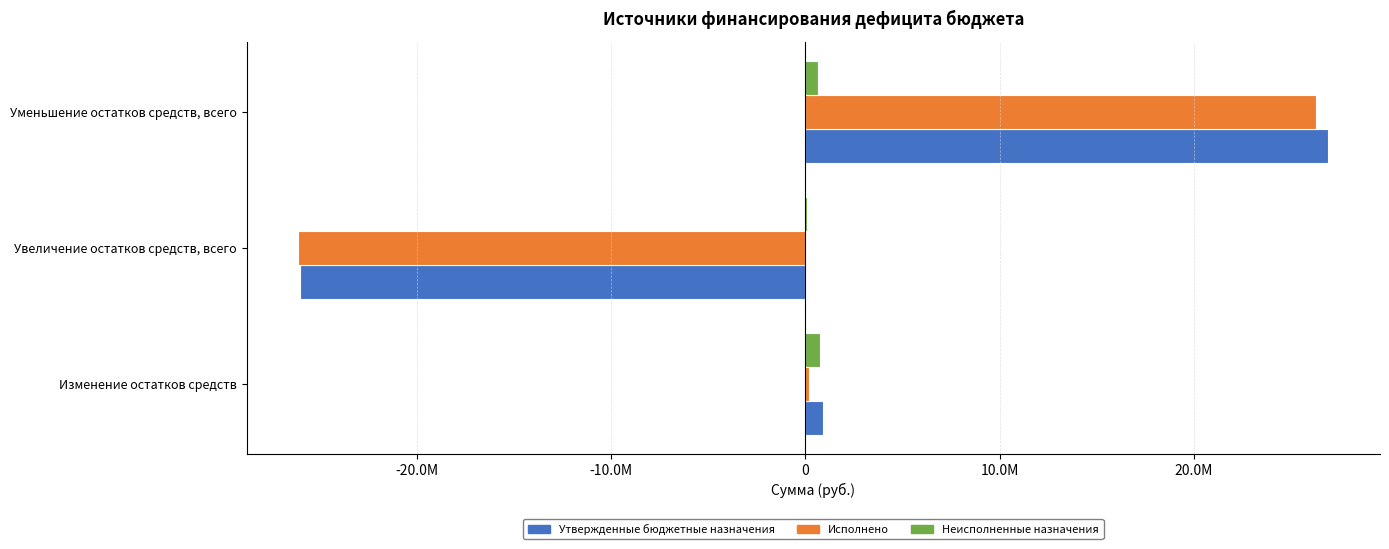

What is the highest value of the Неисполненные назначения series?

737863.6